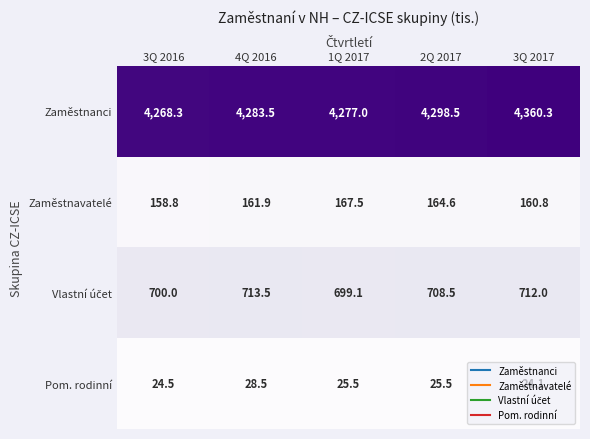

What is the difference between the highest and lowest values at 1Q 2017?

4251.5